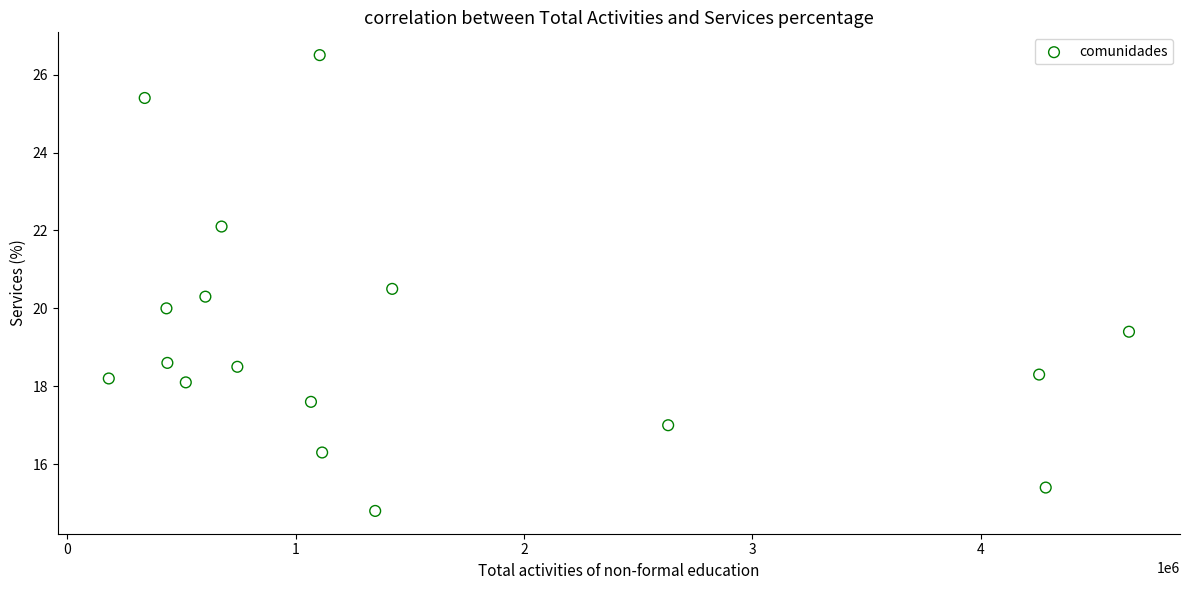

List the coordinates of all points as (X, Y) pairs, reading left to right.

(182264.0, 18.2)  (339529.0, 25.4)  (434681.0, 20.0)  (438759.0, 18.6)  (519397.0, 18.1)  (605128.0, 20.3)  (675915.0, 22.1)  (745052.0, 18.5)  (1067309.0, 17.6)  (1105564.0, 26.5)  (1116272.0, 16.3)  (1348475.0, 14.8)  (1422953.0, 20.5)  (2631007.0, 17.0)  (4254971.0, 18.3)  (4283784.0, 15.4)  (4648298.0, 19.4)